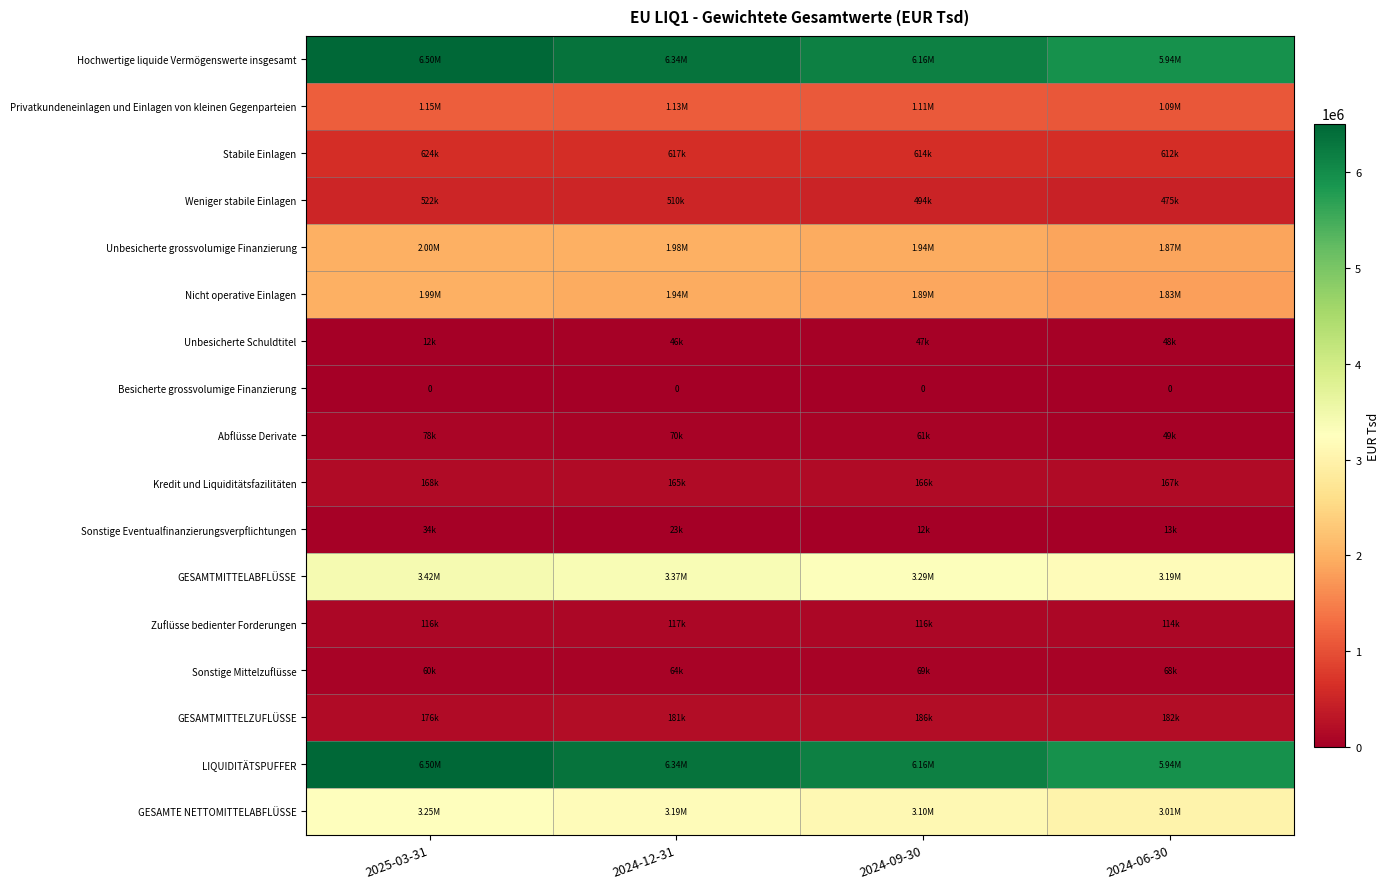

What is the difference between the second highest and second lowest values in the Nicht operative Einlagen series?

43551